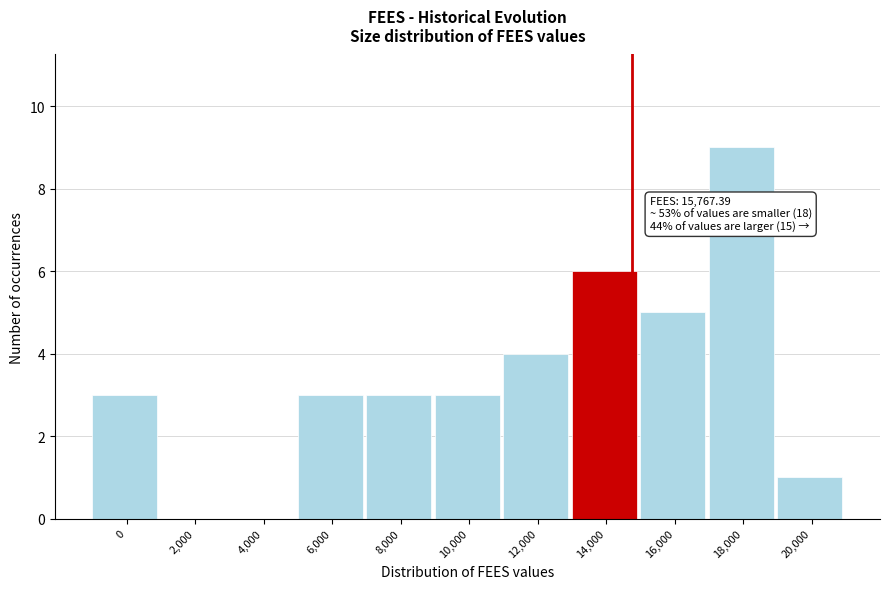

Reading left to right, list all the values displayed in this chart.

0=3	2,000=0	4,000=0	6,000=3	8,000=3	10,000=3	12,000=4	14,000=6	16,000=5	18,000=9	20,000=1